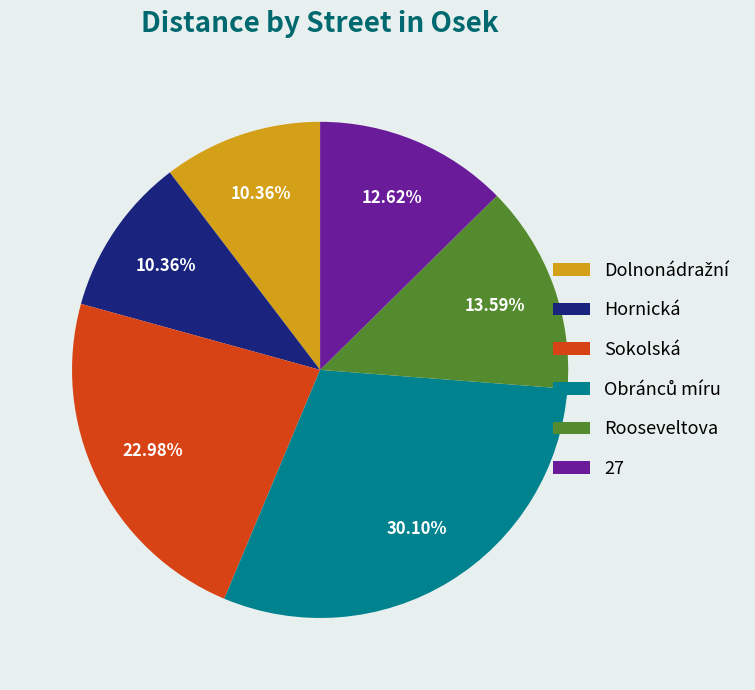

Does any single category account for the majority?

No